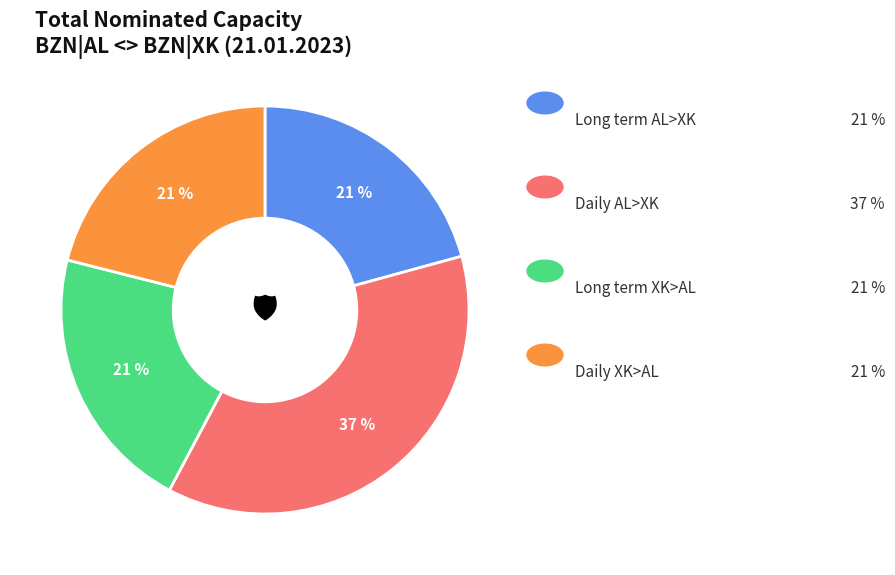

Does any single category account for the majority?

No